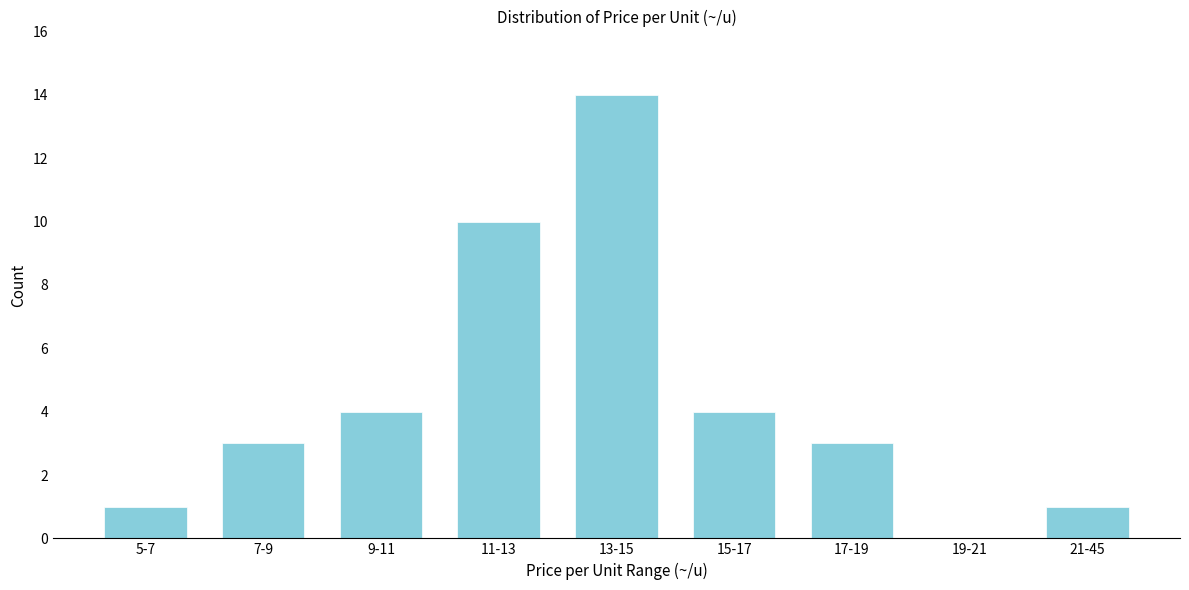

Reading left to right, list all the values displayed in this chart.

5-7=1	7-9=3	9-11=4	11-13=10	13-15=14	15-17=4	17-19=3	19-21=0	21-45=1